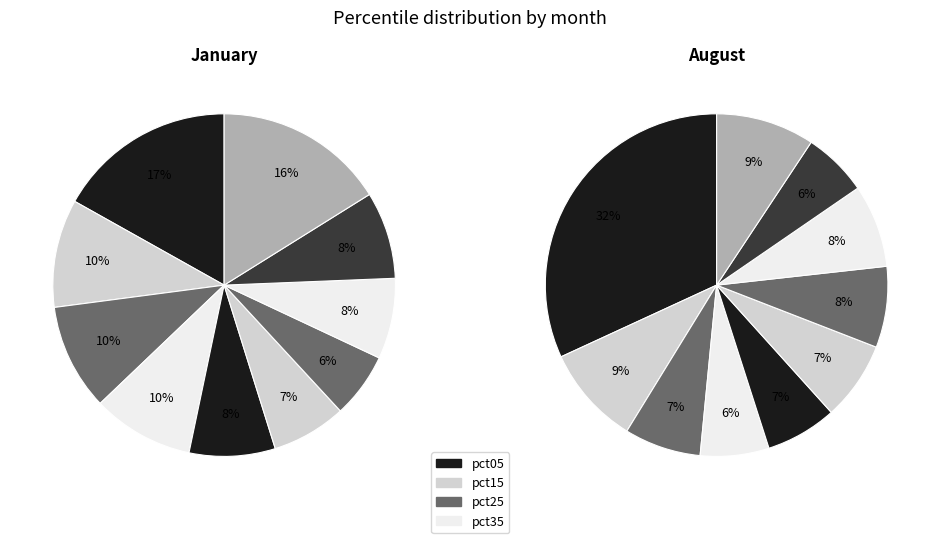

Is it true that 7 is 8% of the pie?

True